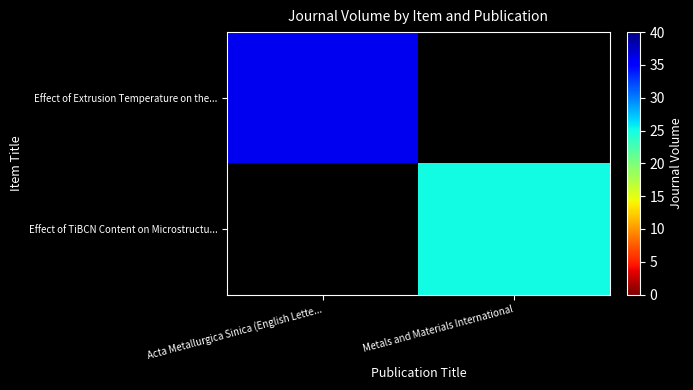

What is the maximum value shown in the chart?

36.0